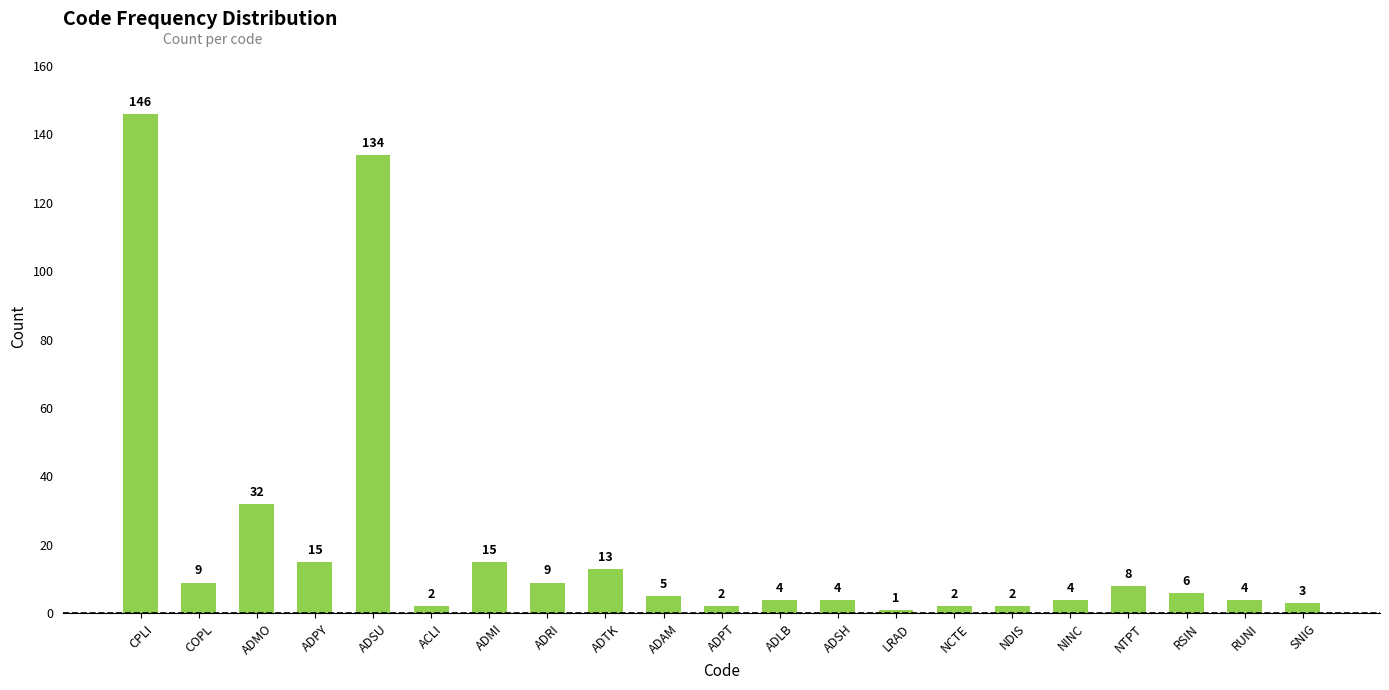

What is the minimum value shown in the chart?

1